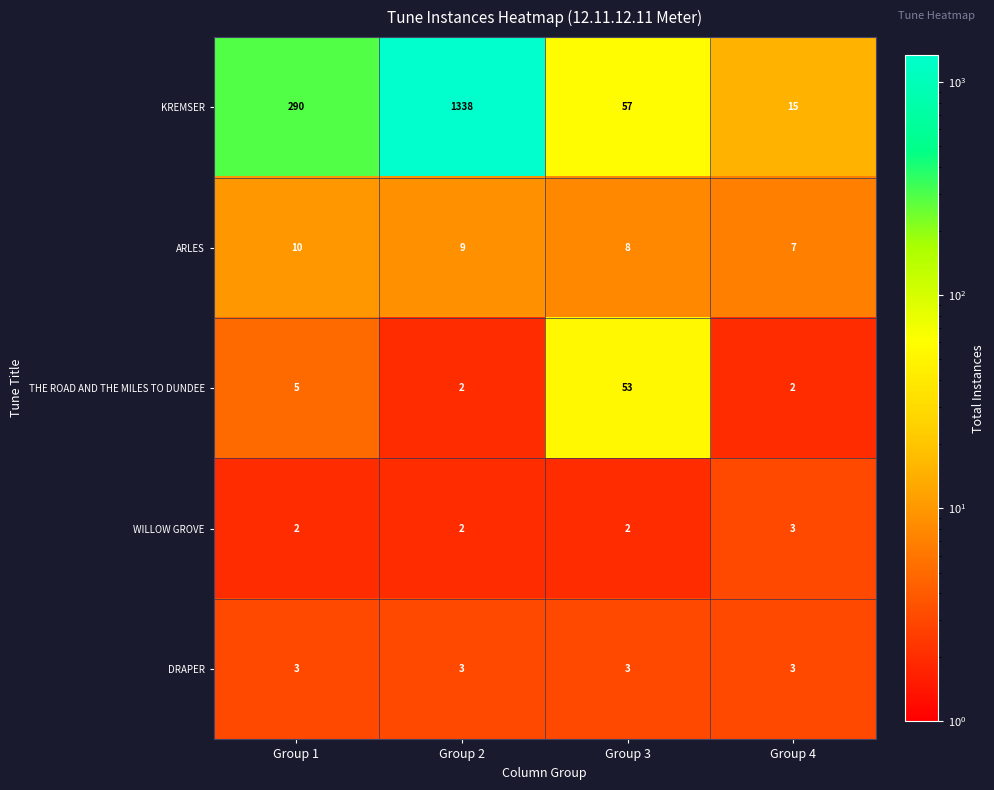

How many categories are shown in the chart?

4